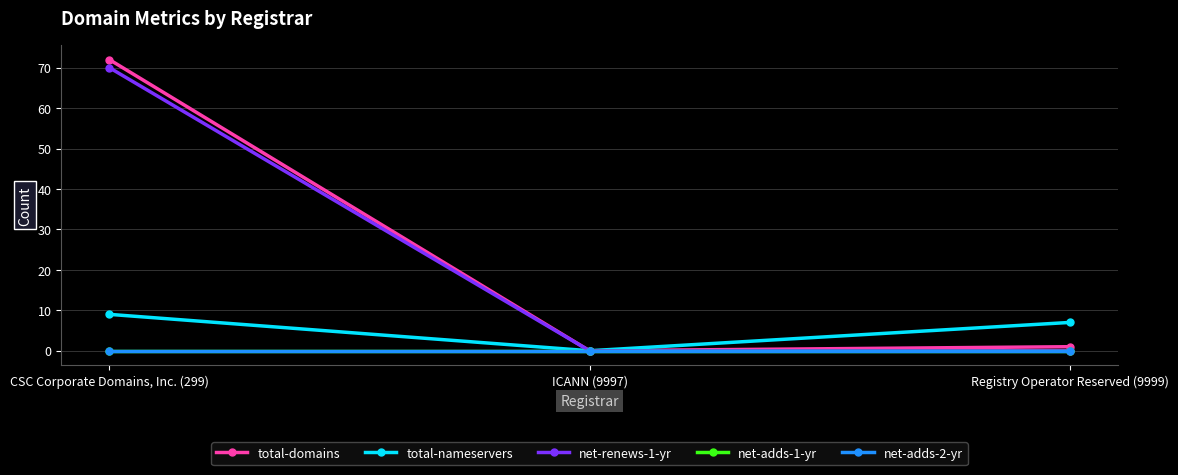

Reading left to right, transcribe all the data shown in this chart.

total-domains: 72	0	1
total-nameservers: 9	0	7
net-renews-1-yr: 70	0	0
net-adds-1-yr: 0	0	0
net-adds-2-yr: 0	0	0